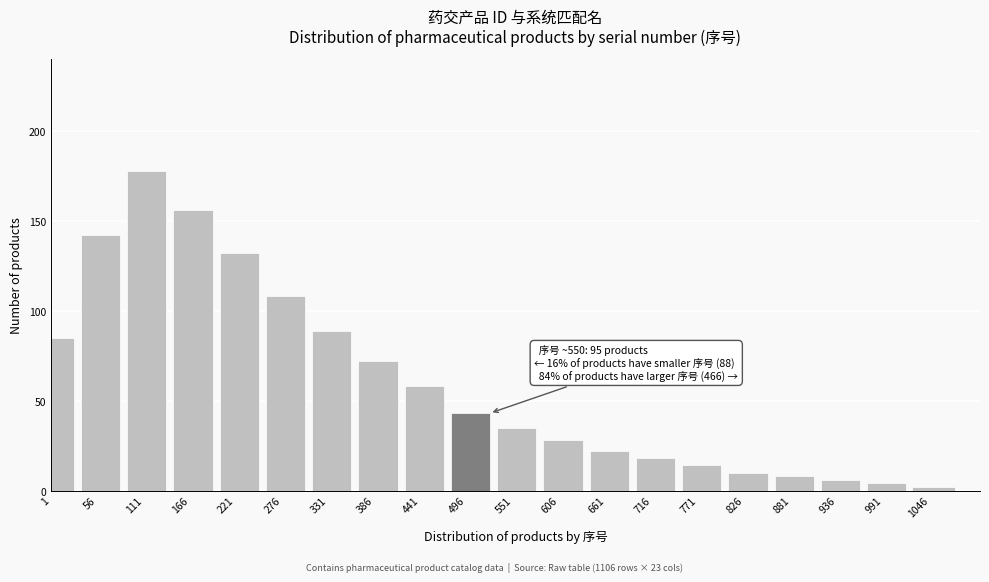

Reading right to left, list all the values displayed in this chart.

1046=2	991=4	936=6	881=8	826=10	771=14	716=18	661=22	606=28	551=35	496=43	441=58	386=72	331=89	276=108	221=132	166=156	111=178	56=142	1=85